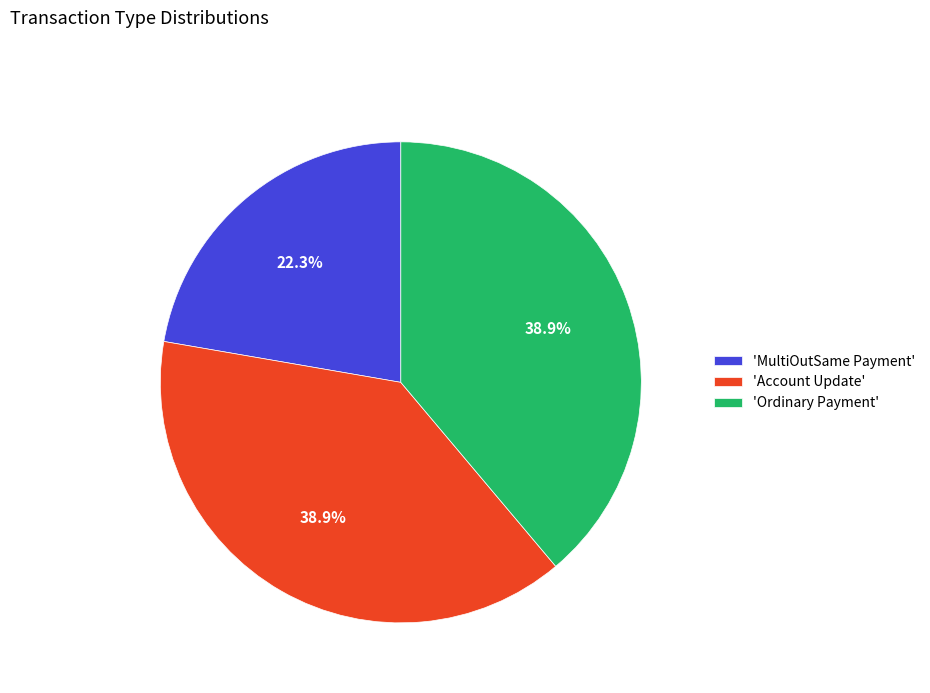

What is the ratio of the value at 'Account Update' to the value at 'Ordinary Payment'?

1.0